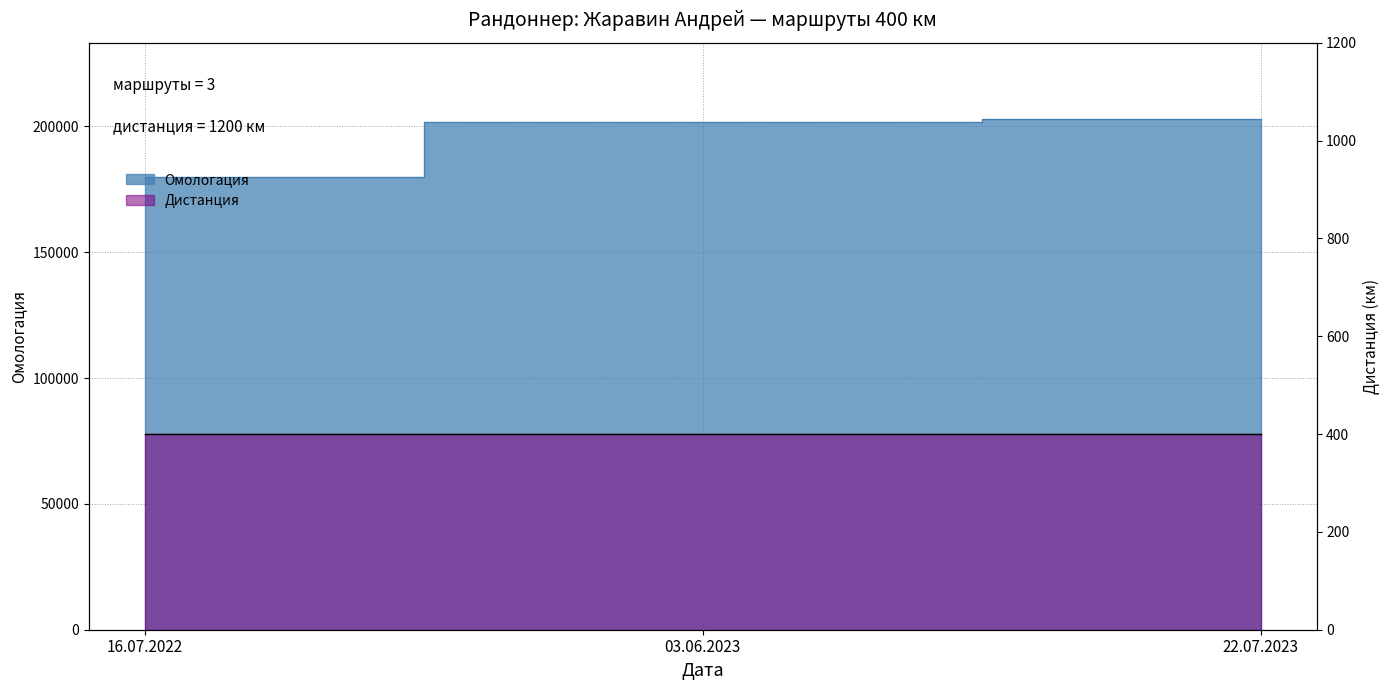

Is it true that the value at 22.07.2023 is 202821?

True